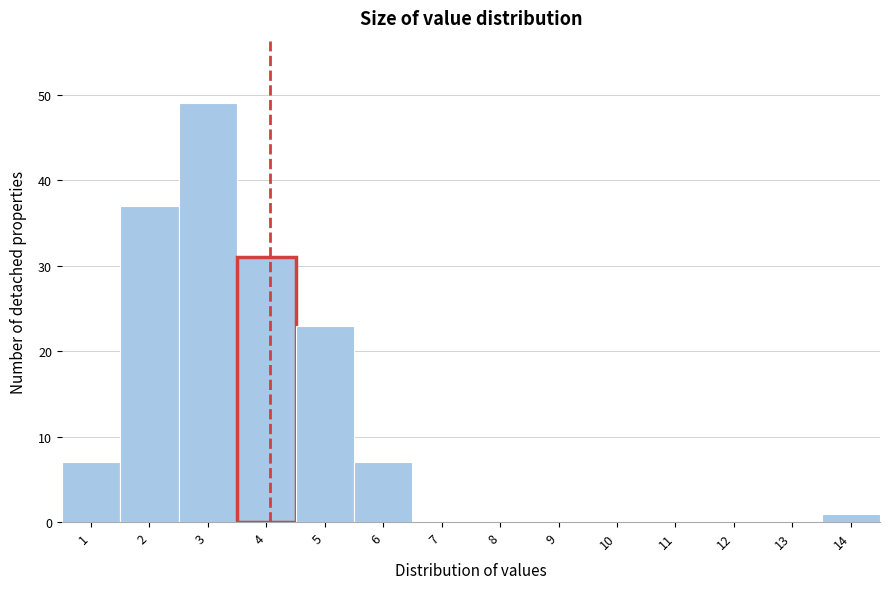

Reading right to left, what are all the values shown in this chart?

14=1	13=0	12=0	11=0	10=0	9=0	8=0	7=0	6=7	5=23	4=31	3=49	2=37	1=7